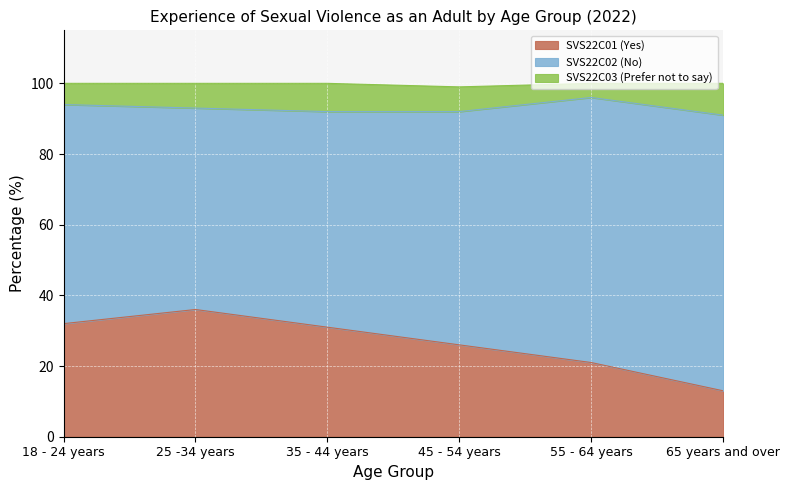

Reading right to left, what are all the values shown in this chart?

SVS22C01 (Yes): 65 years and over=13	55 - 64 years=21	45 - 54 years=26	35 - 44 years=31	25 -34 years=36	18 - 24 years=32
SVS22C02 (No): 65 years and over=78	55 - 64 years=75	45 - 54 years=66	35 - 44 years=61	25 -34 years=57	18 - 24 years=62
SVS22C03 (Prefer not to say): 65 years and over=9	55 - 64 years=4	45 - 54 years=7	35 - 44 years=8	25 -34 years=7	18 - 24 years=6